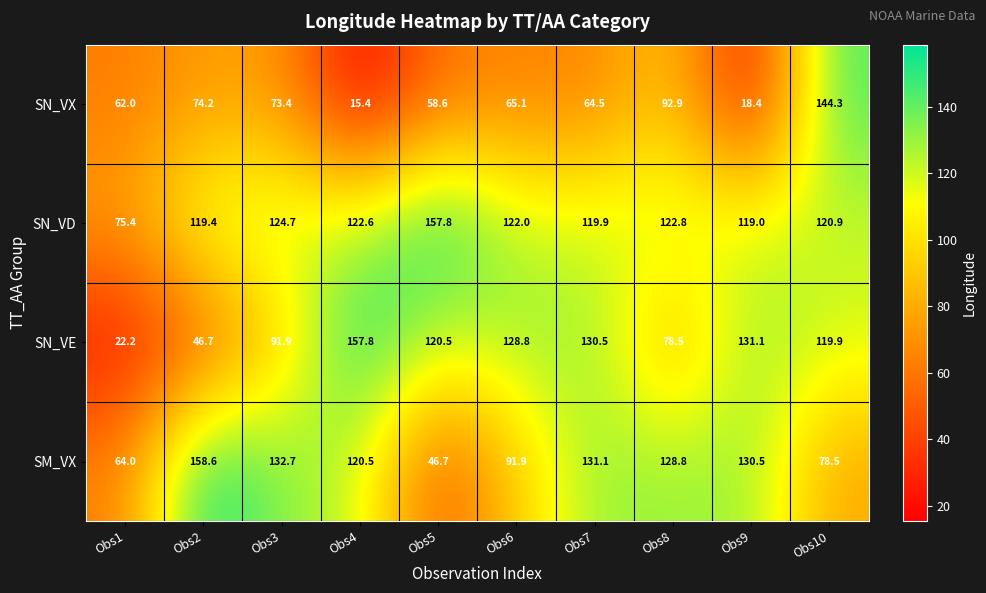

How many data points in SM_VX are less than 128?

5